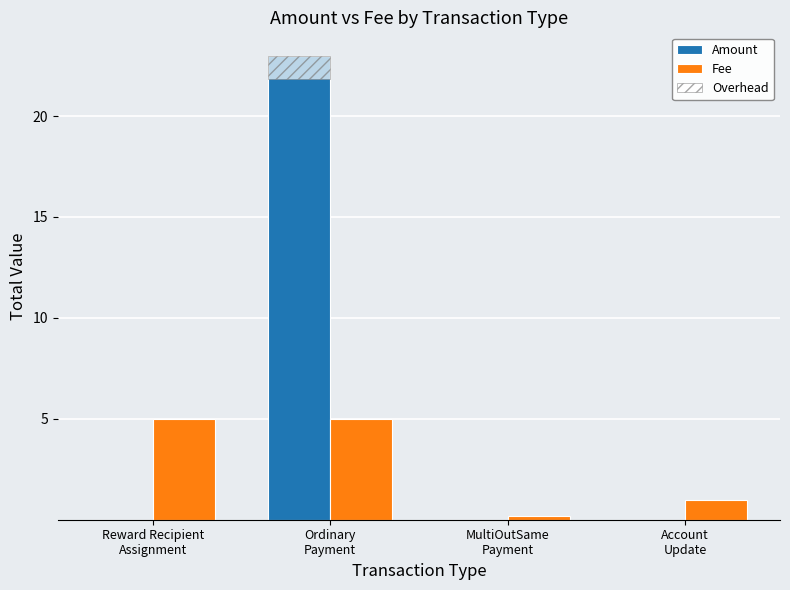

How many series are shown in this chart?

3